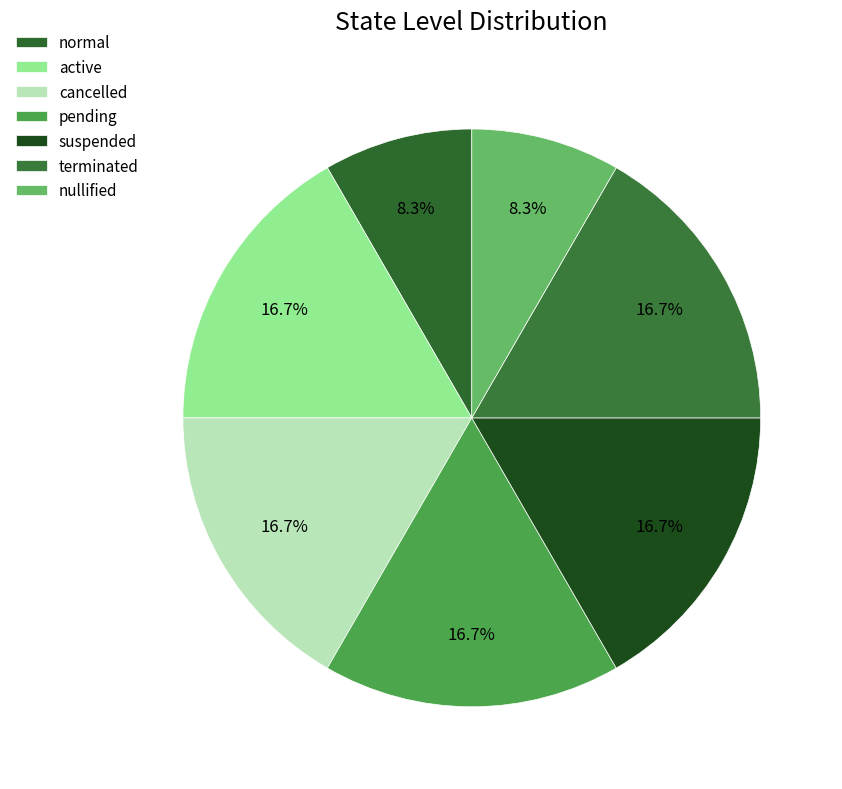

To the nearest percent, what is the average slice percentage?

14%